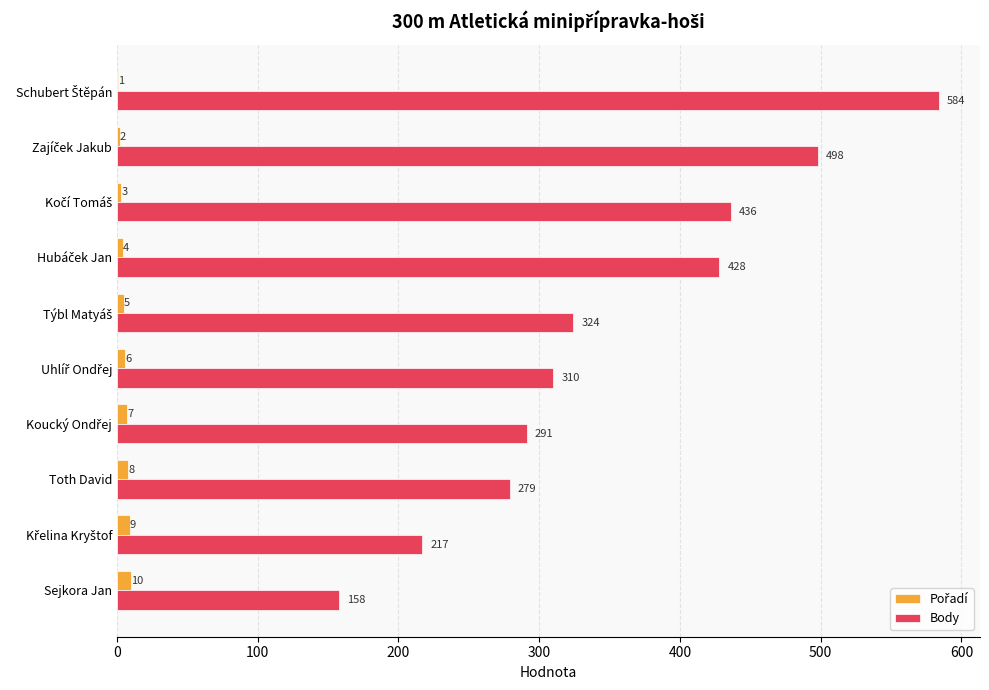

What is the greatest value displayed?

584